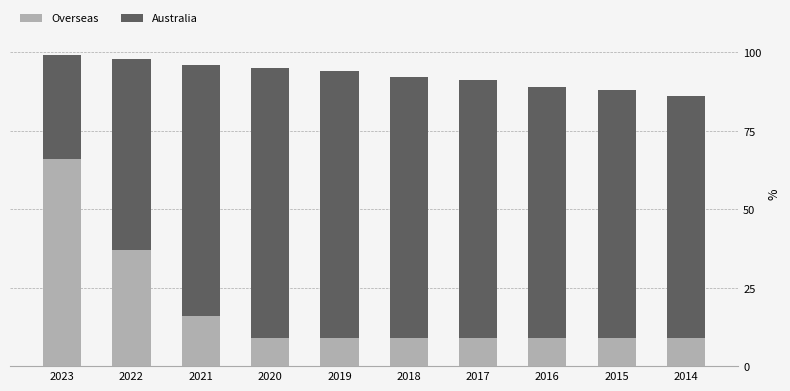

What is the maximum value for Overseas?

66